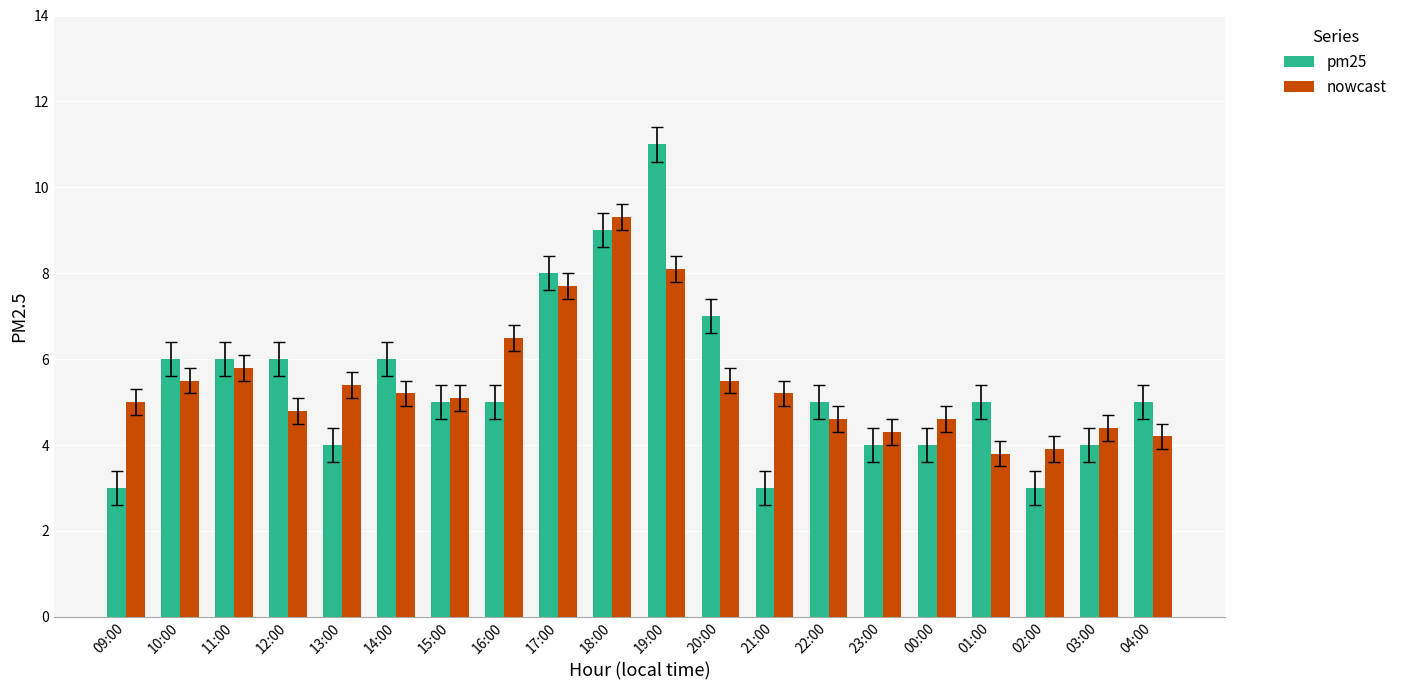

Are the bars grouped side by side (vs. stacked)?

Yes